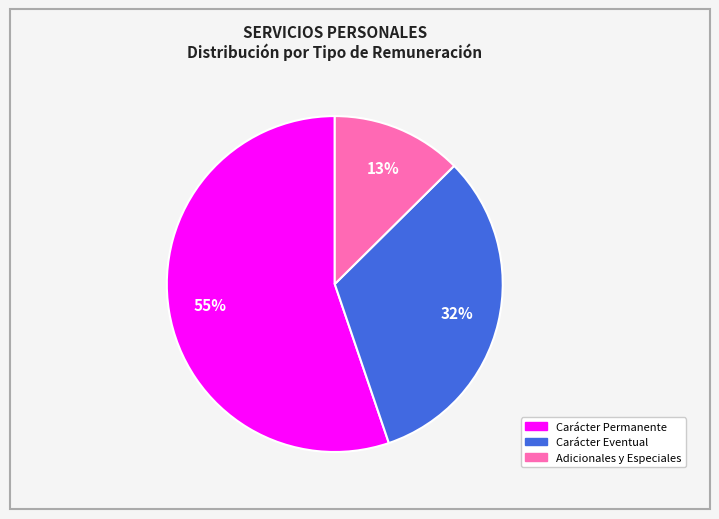

To the nearest percent, what is the average slice percentage?

33%